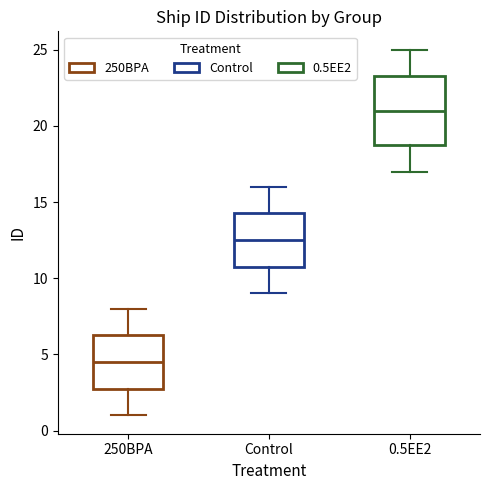

Reading left to right, transcribe this box plot: for each box, give where its median line is, the range the box spans, and where its two whiskers end, as read against the y-axis. The values are not printed on the chart, so give them approximately, as read against the axis.

250BPA: median 4.5, box 3.0 to 6.5, whiskers 1.0 to 8.0
Control: median 12.5, box 11.0 to 14.5, whiskers 9.0 to 16.0
0.5EE2: median 21.0, box 19.0 to 23.5, whiskers 17.0 to 25.0